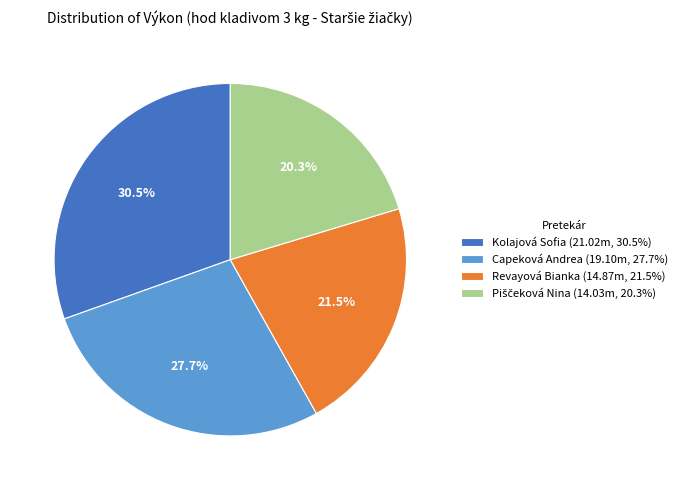

Does Capeková Andrea account for over 50% of the chart?

No